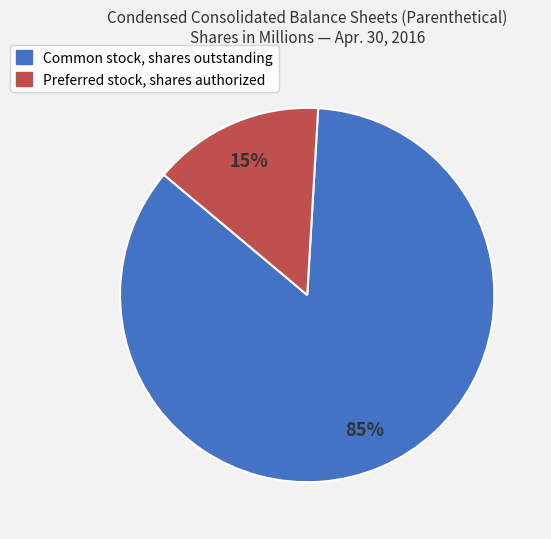

Combined, do Preferred stock, shares authorized and Common stock, shares outstanding account for over 50%?

Yes